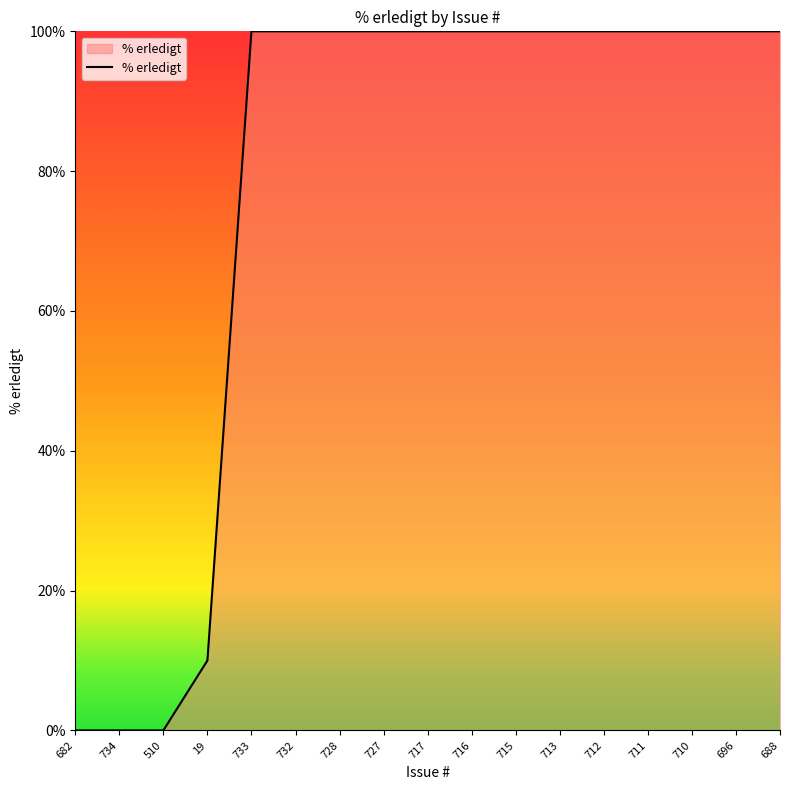

Count the number of categories in the chart.

17